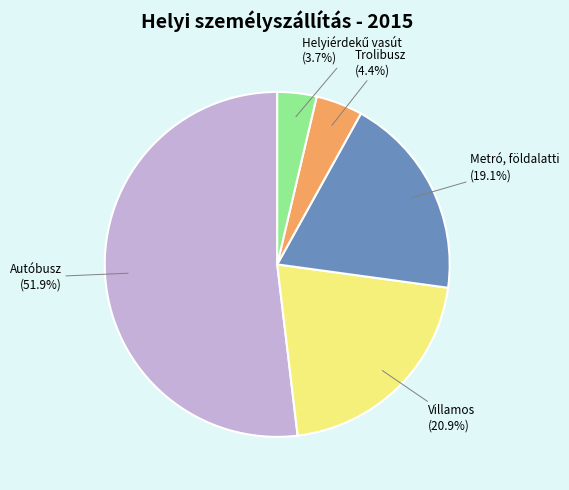

Approximately how many times larger is the value at Metró, földalatti compared to Autóbusz?

0.4